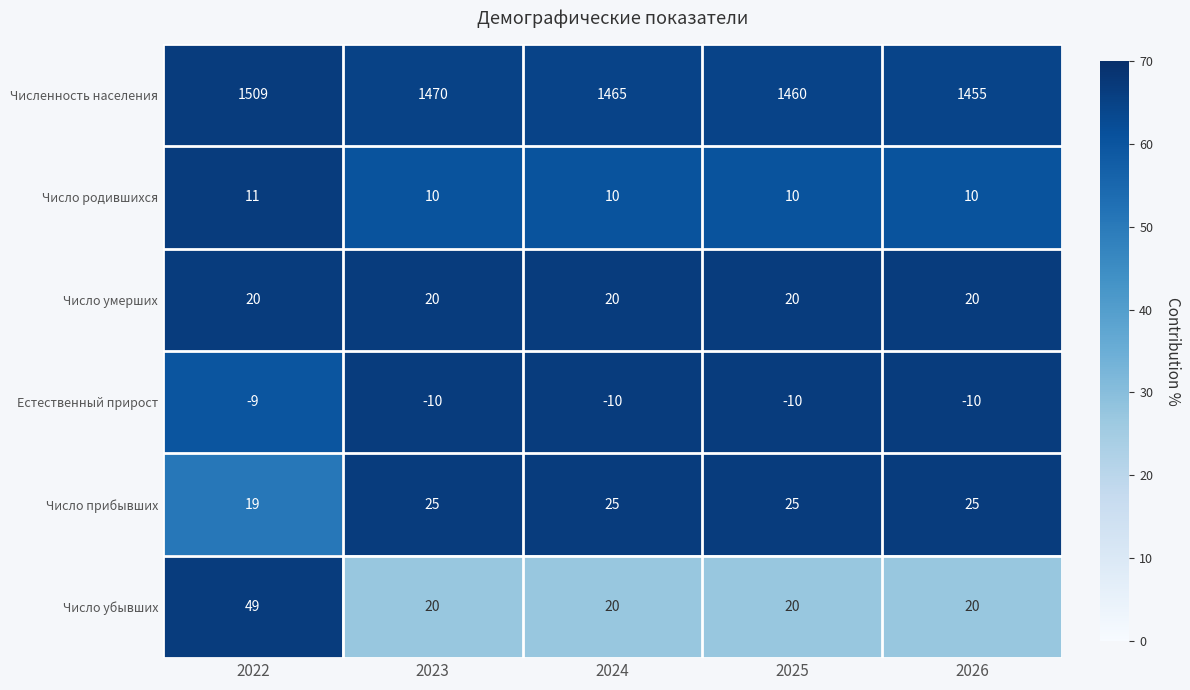

Reading left to right, what are all the values shown in this chart?

Численность населения: 2022=1509	2023=1470	2024=1465	2025=1460	2026=1455
Число родившихся: 2022=11	2023=10	2024=10	2025=10	2026=10
Число умерших: 2022=20	2023=20	2024=20	2025=20	2026=20
Естественный прирост: 2022=-9	2023=-10	2024=-10	2025=-10	2026=-10
Число прибывших: 2022=19	2023=25	2024=25	2025=25	2026=25
Число убывших: 2022=49	2023=20	2024=20	2025=20	2026=20